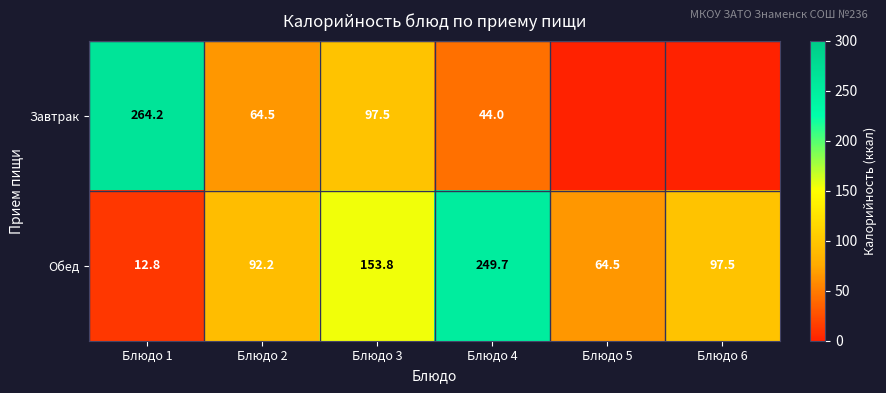

Rank the series at Блюдо 3 from highest to lowest value.

Обед, Завтрак